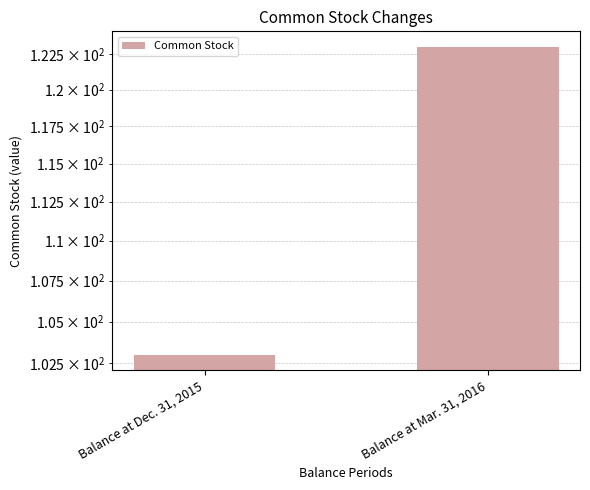

List the labels in order of value, largest first.

Balance at Mar. 31, 2016, Balance at Dec. 31, 2015